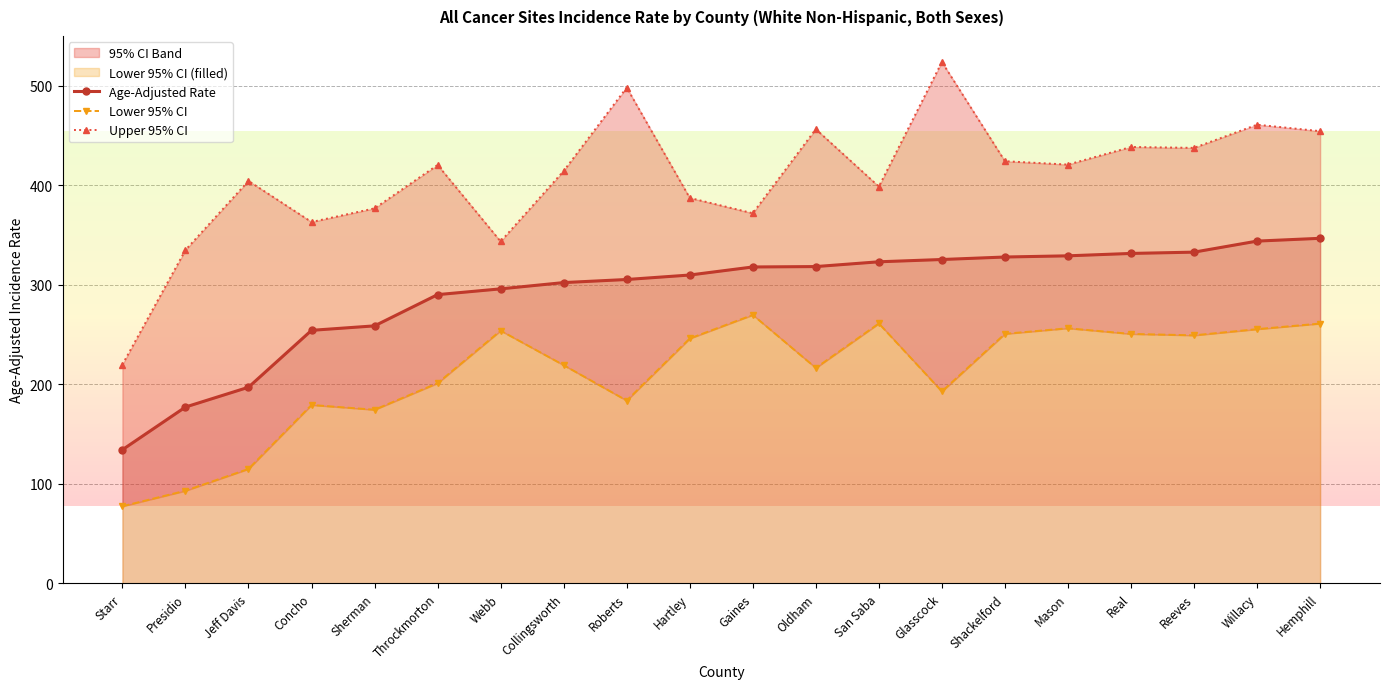

How many interior local valleys does the Lower 95% CI series have?

5